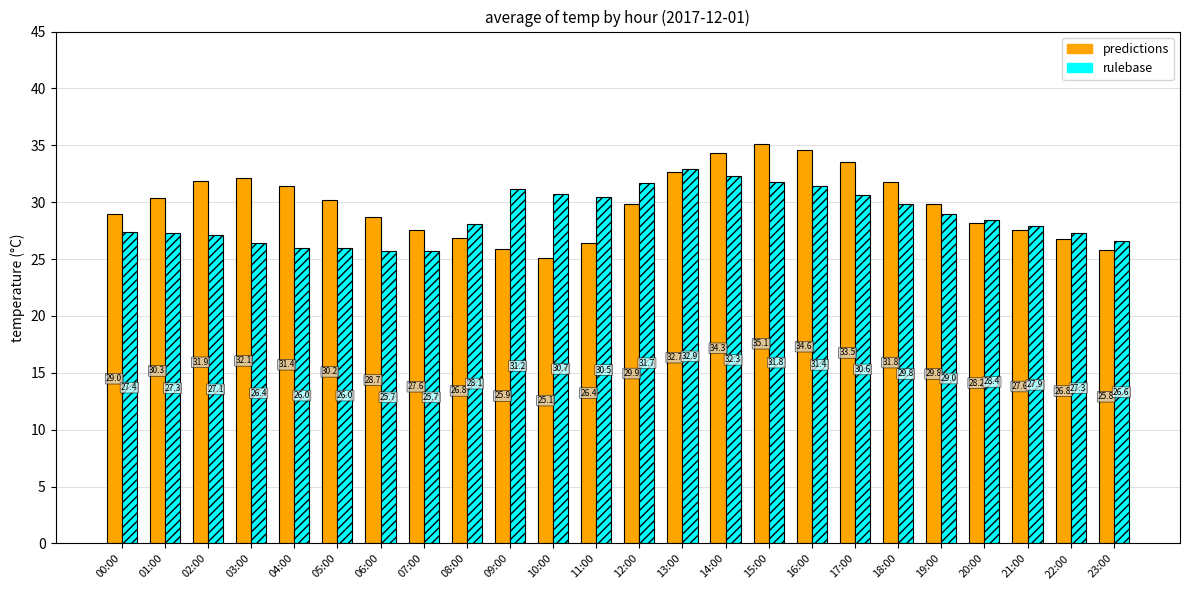

Rank the series at 15:00 from lowest to highest value.

rulebase, predictions